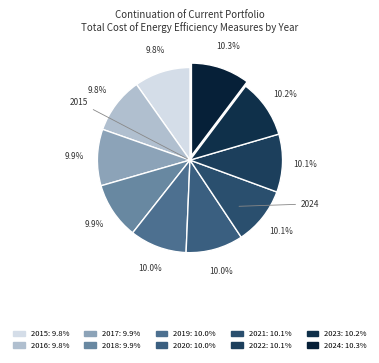

How many segments does this pie chart have?

10